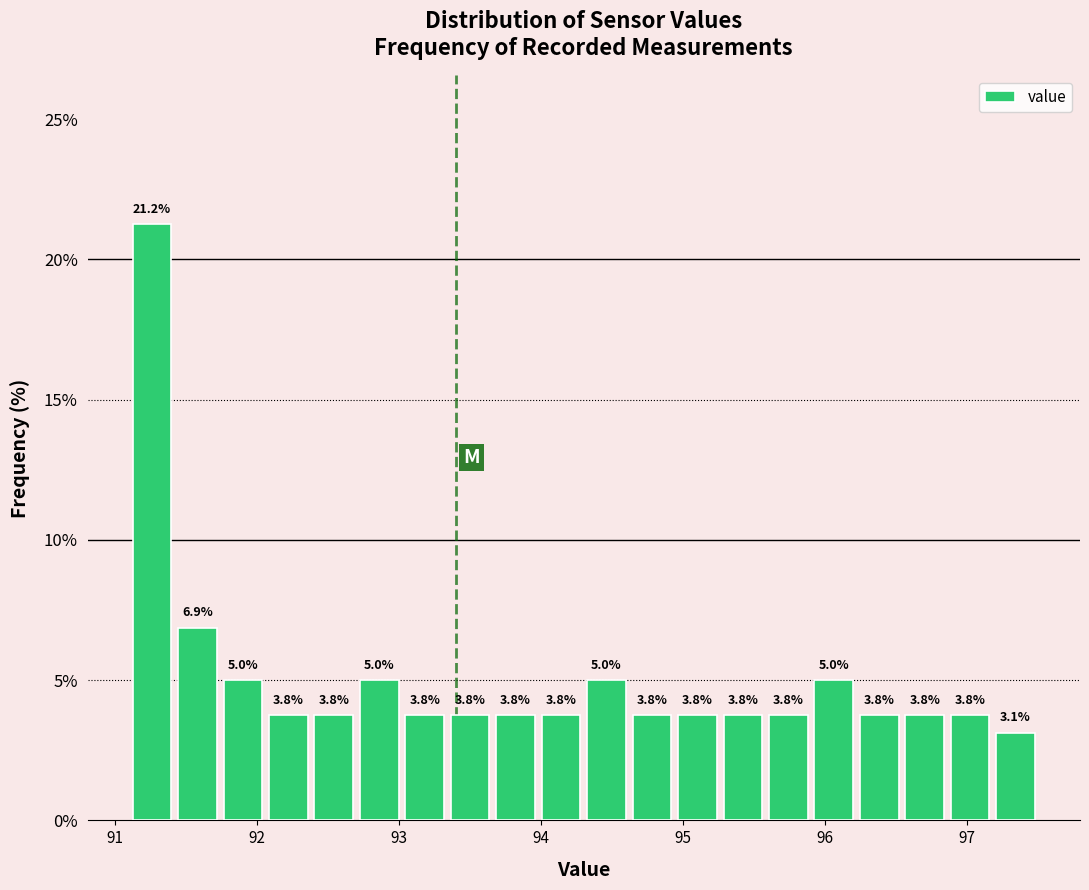

Read against the x-axis, roughly where is the centre of the tallest bar?

91.3